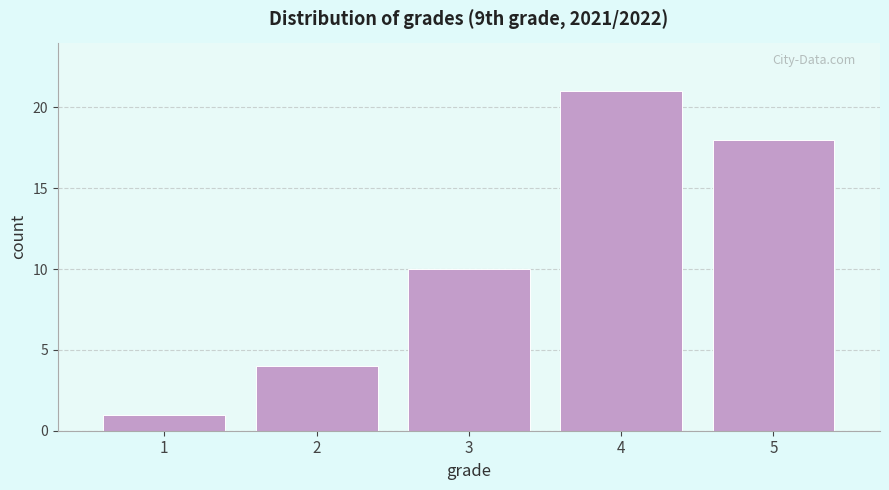

Reading left to right, list every bar in this chart as the range it spans on the x-axis followed by its height. The values are not printed on the chart, so give them approximately, as read against the axis.

0.5 to 1.5: 1
1.5 to 2.5: 4
2.5 to 3.5: 10
3.5 to 4.5: 21
4.5 to 5.5: 18